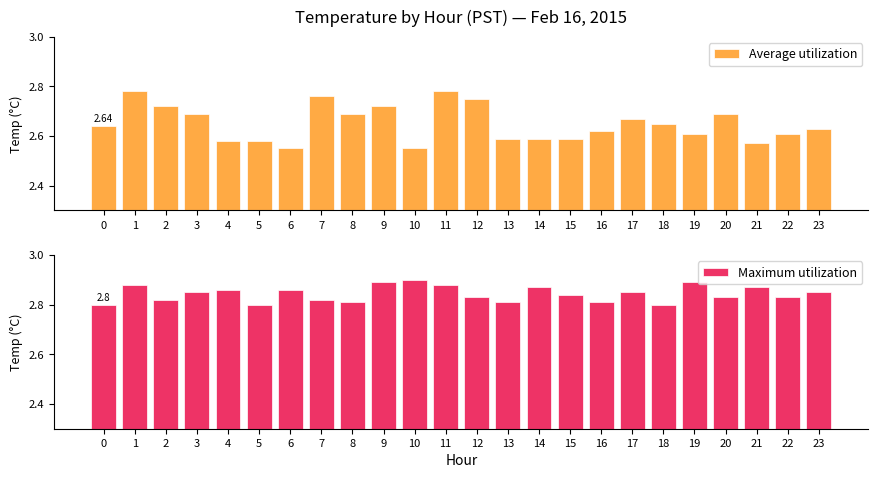

Which series has the largest total across all categories?

Maximum utilization